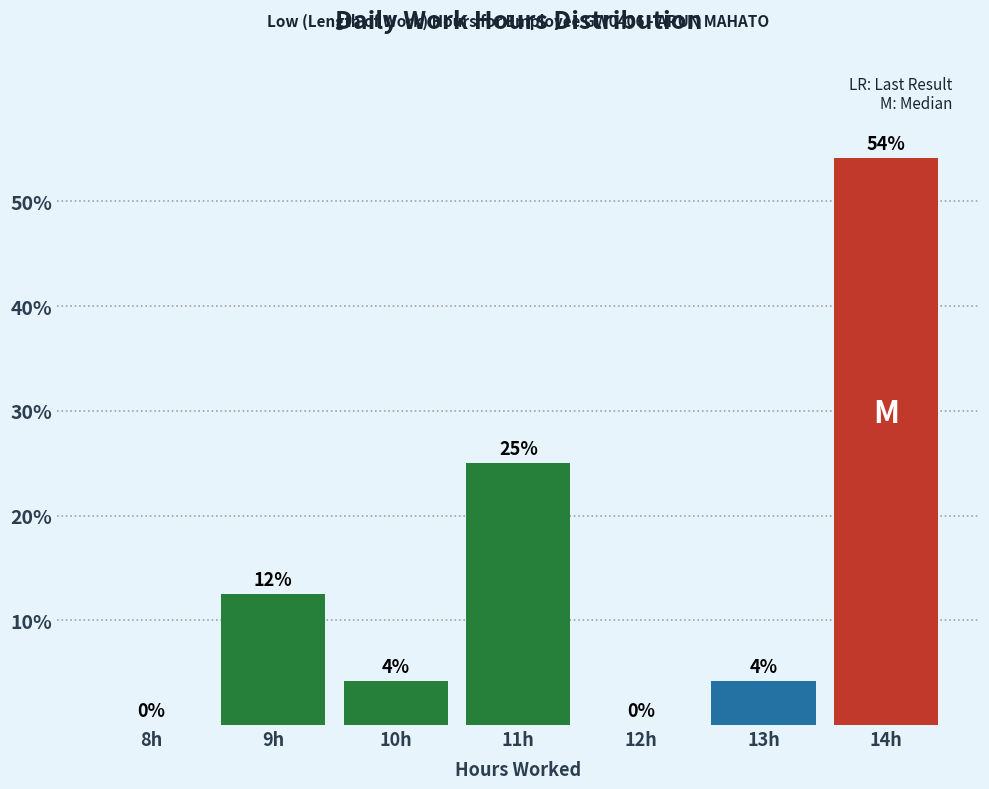

Is it true that the value at 11h is 44.5?

False